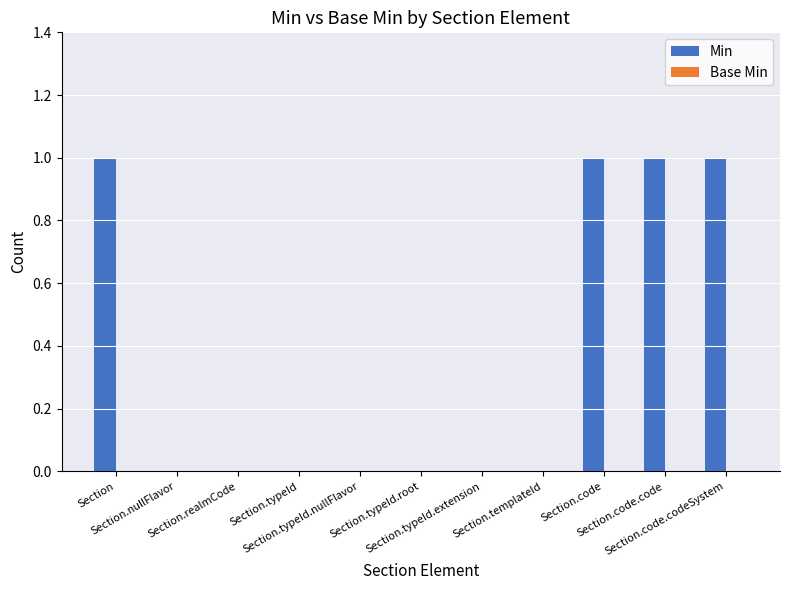

What is the sum of all values?

4